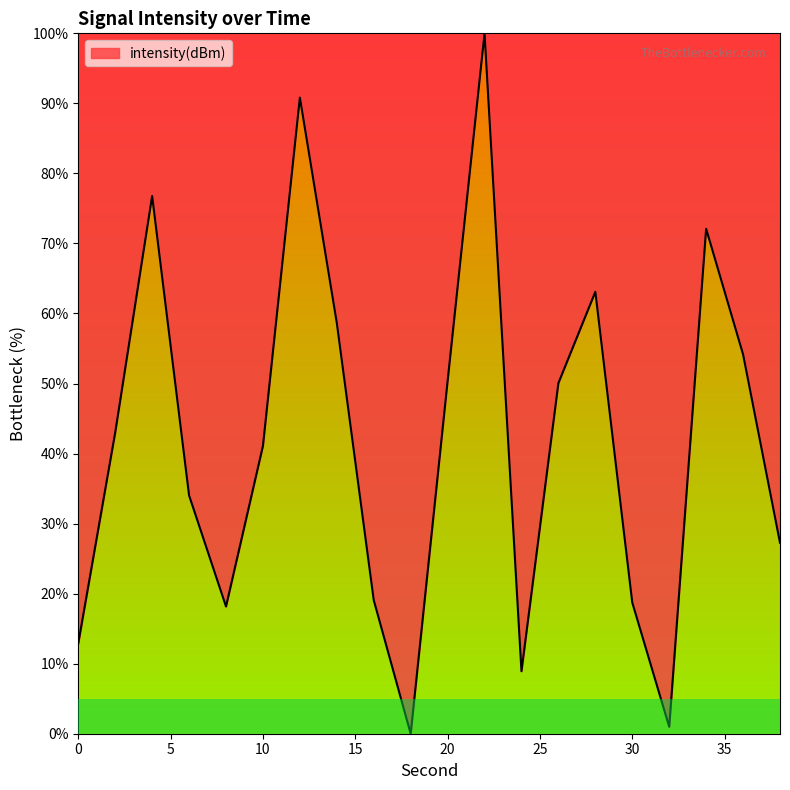

How many values are below 43?

10